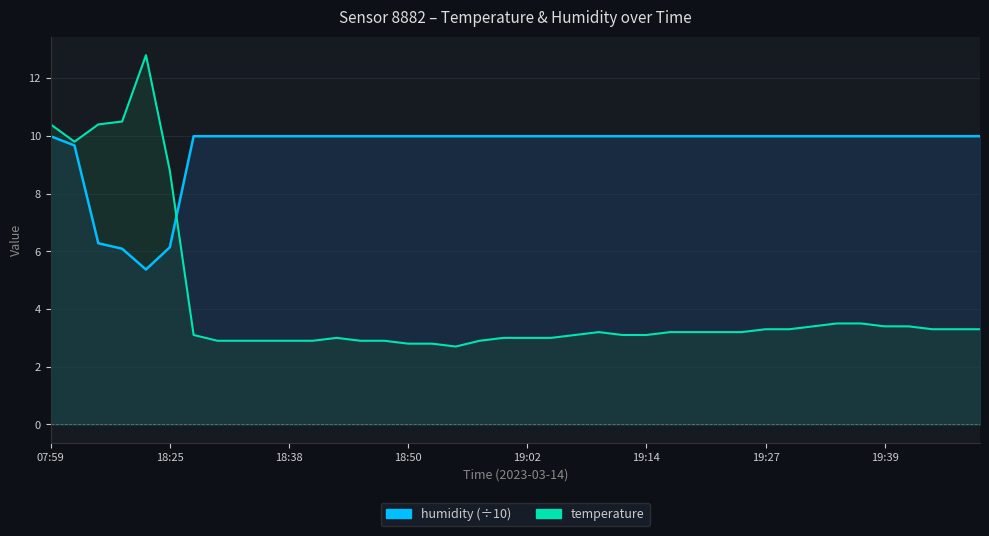

Rank the series at 19:49 from lowest to highest value.

temperature, humidity